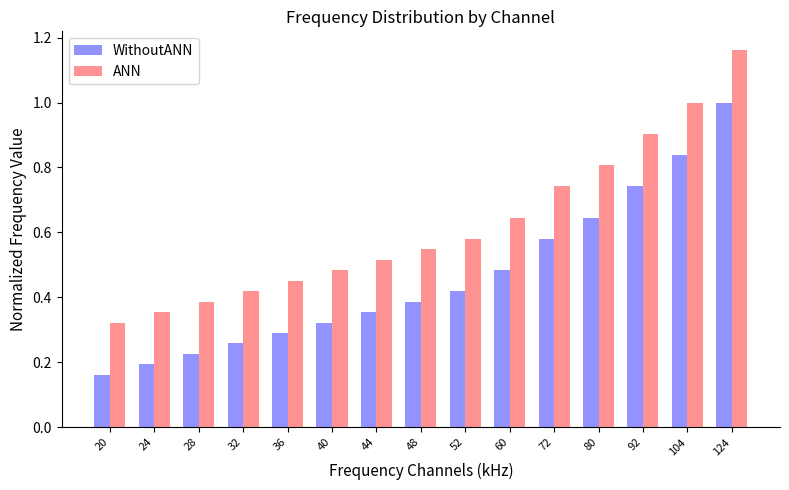

Is it true that WithoutANN equals 0.3 at 24?

False